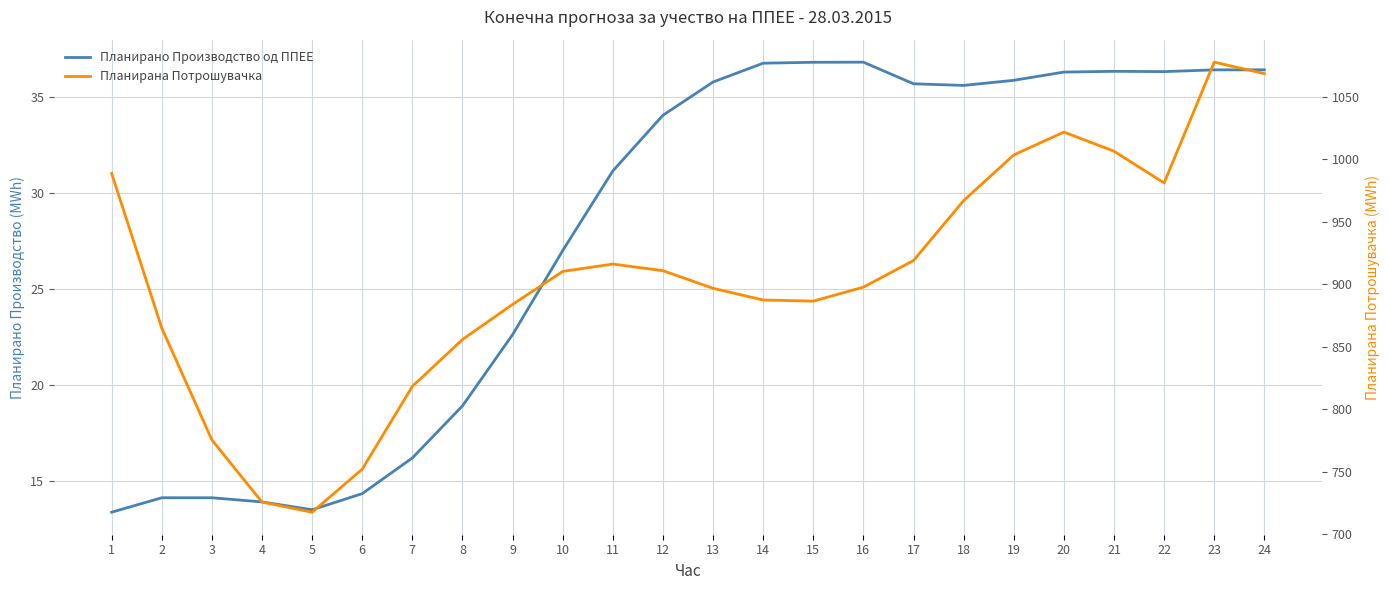

Does the chart display data point markers on the line(s)?

No